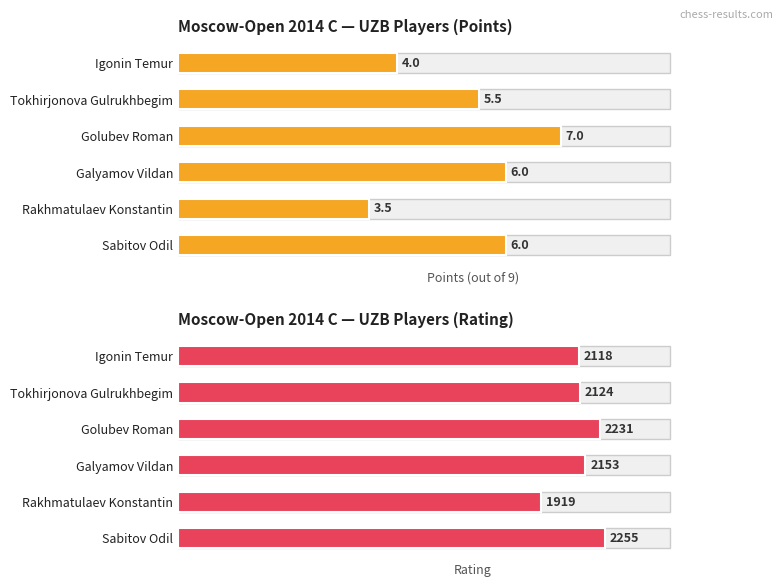

The value of Points at Igonin Temur is 27.7. True or false?

False